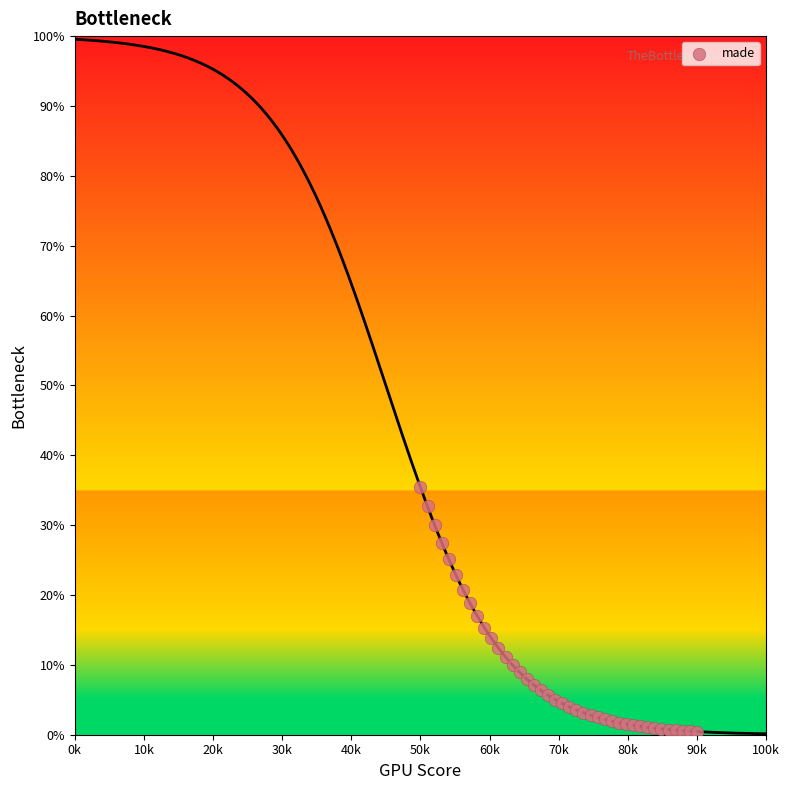

What is the range of Y values (max minus min)?

35.0